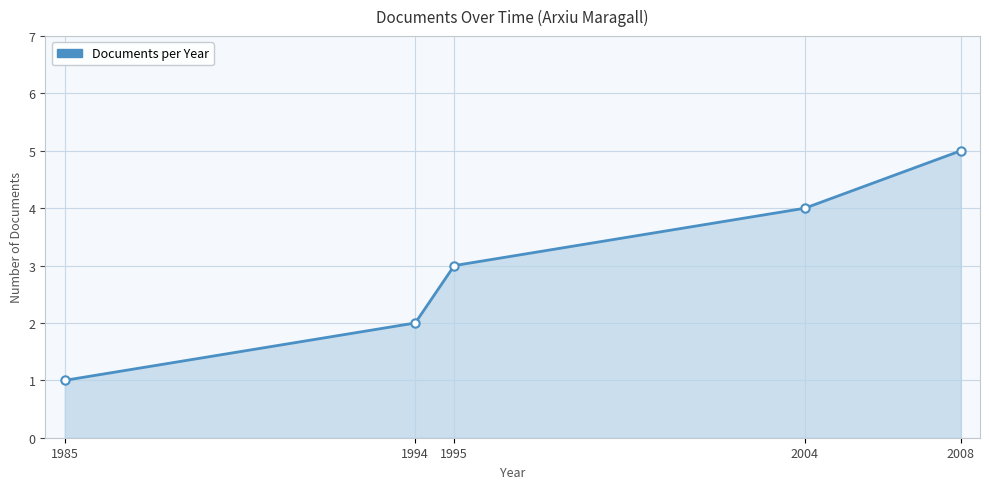

What is the difference between the values at 1994 and 2004?

2